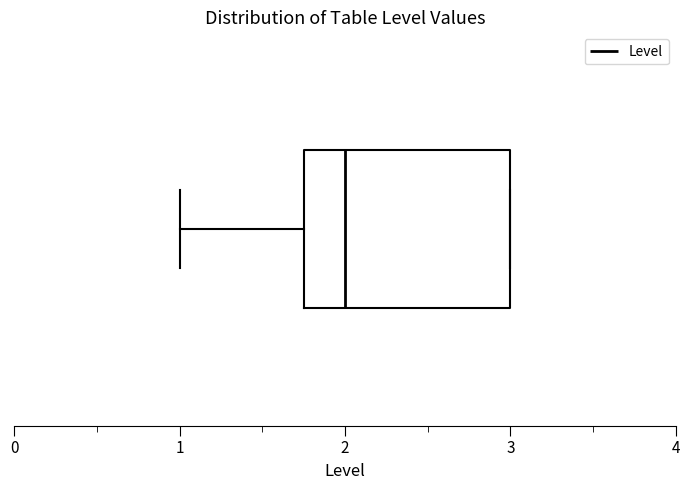

Transcribe this box plot: give where the median line is, the range the box spans, and where the two whiskers end, as read against the x-axis. The values are not printed on the chart, so give them approximately, as read against the axis.

median 2.0, box 1.8 to 3.0, whiskers 1.0 to 3.0